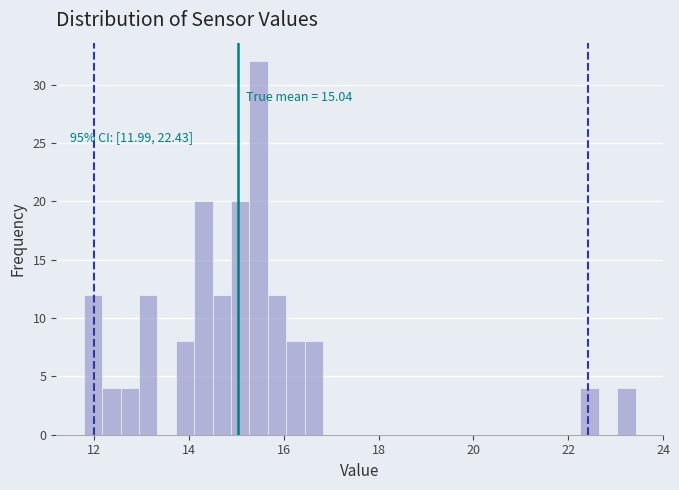

Read against the x-axis, roughly where is the centre of the tallest bar?

15.4